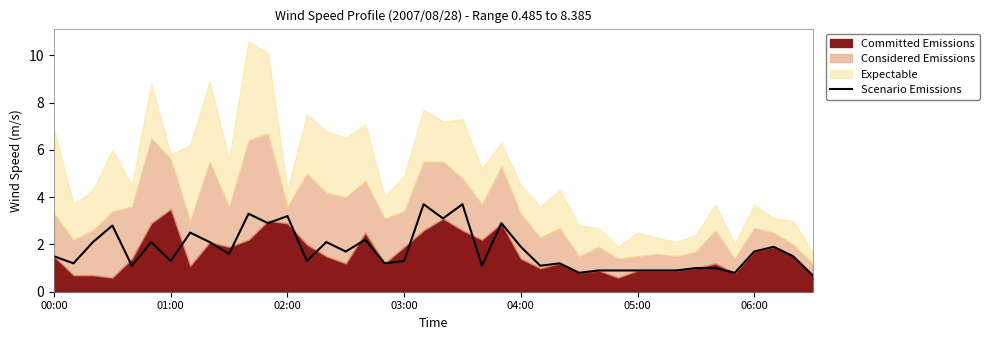

What is the minimum value for Scenario Emissions?

0.7